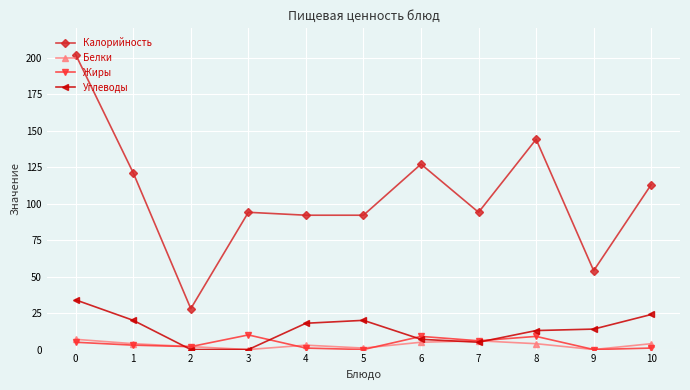

Does the chart have visible grid lines?

Yes